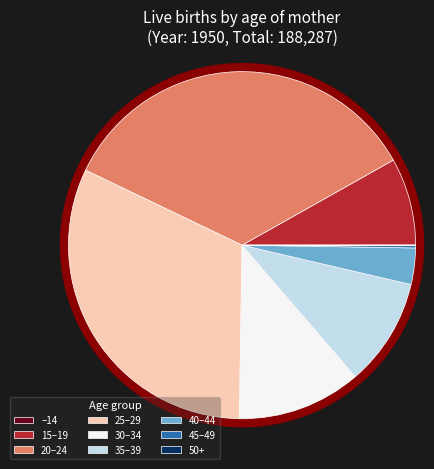

Count the number of slices in the pie.

9